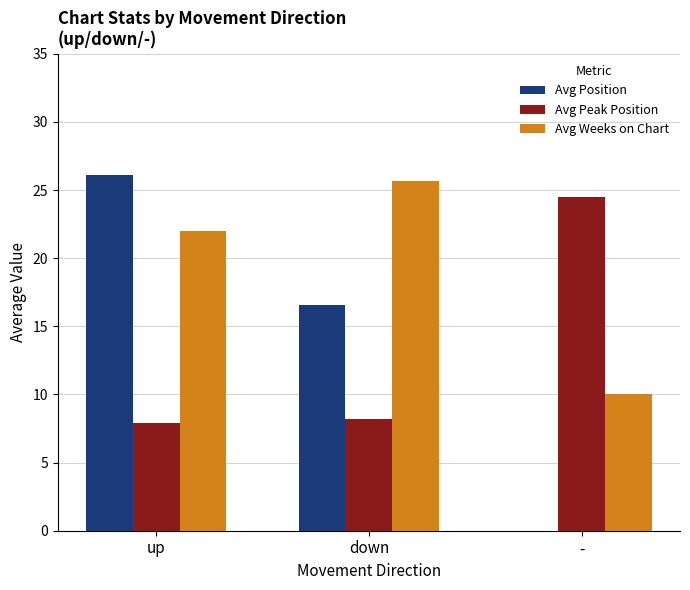

What is the maximum value for Avg Position?

26.1